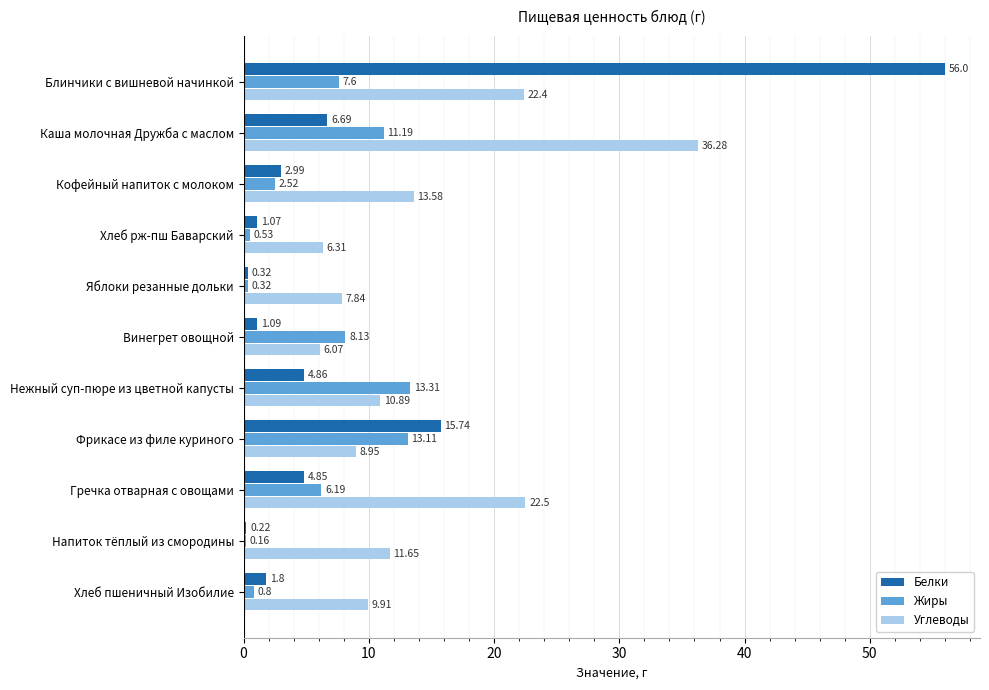

At which label does Углеводы reach its peak?

Каша молочная Дружба с маслом